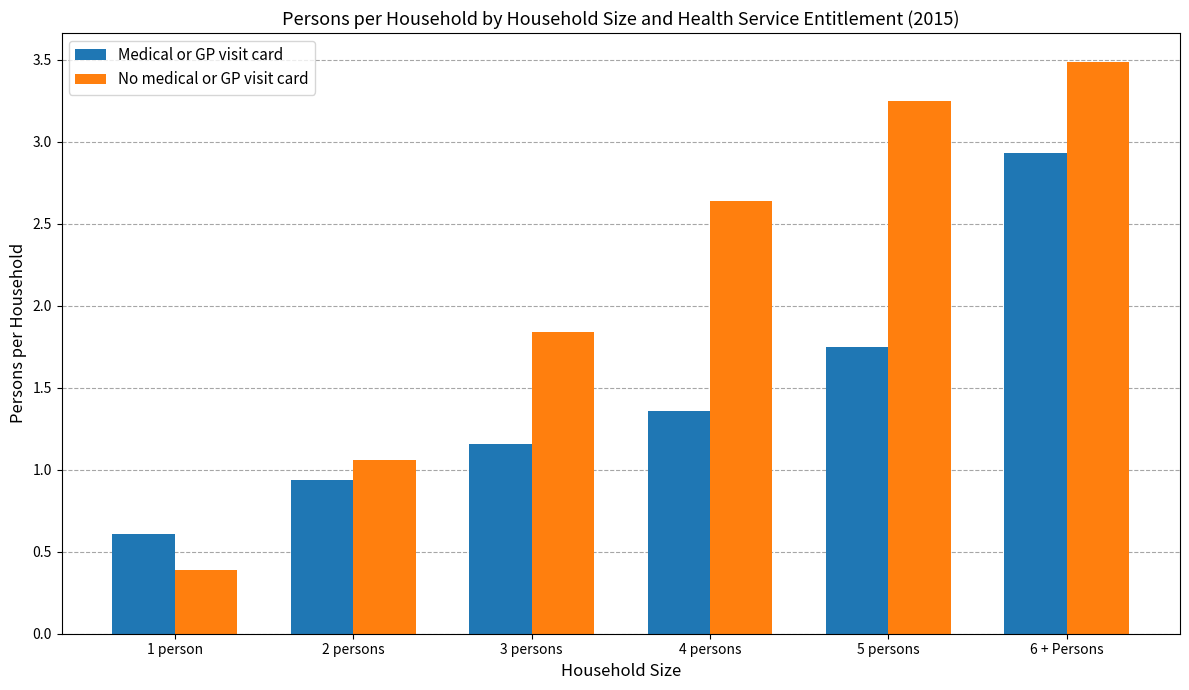

At which label is Medical or GP visit card closest to 1?

2 persons